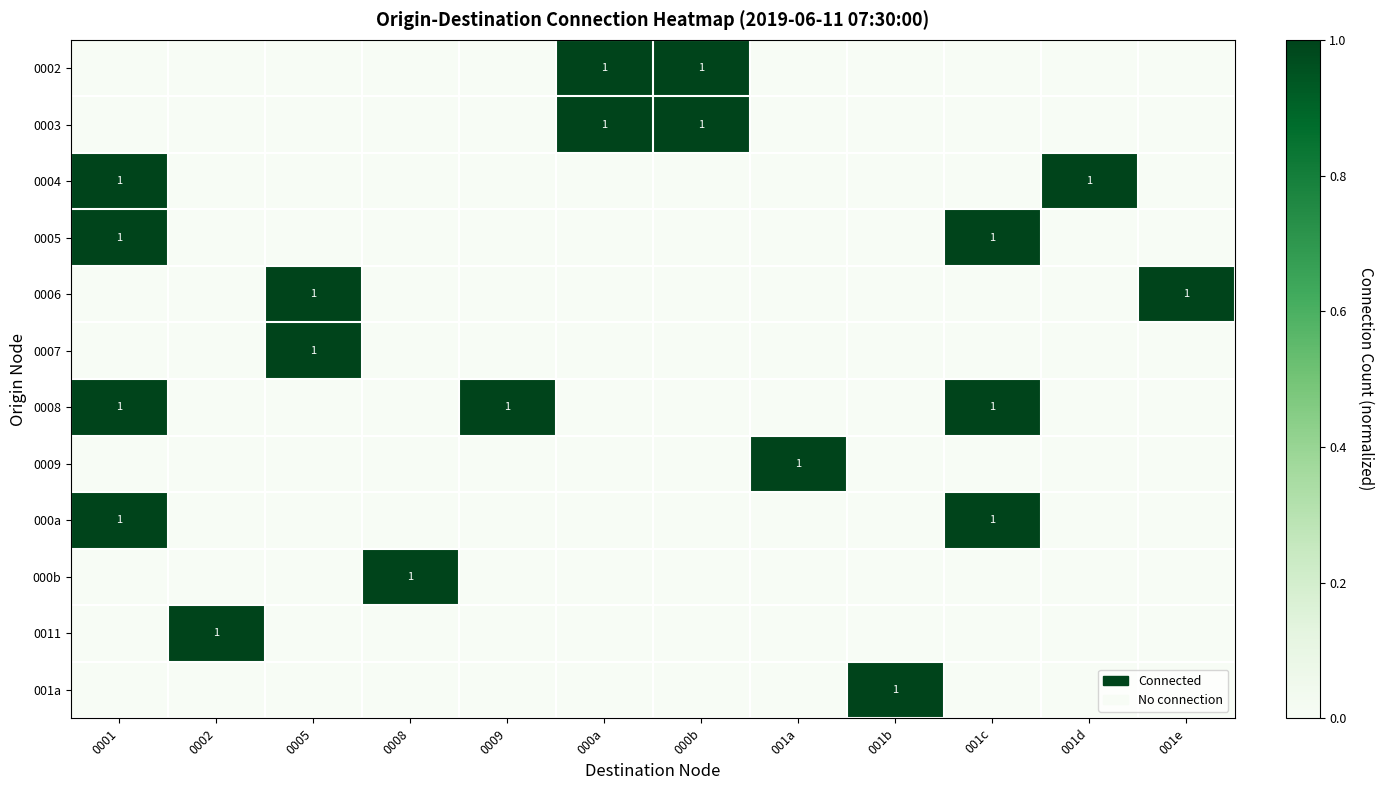

At how many categories does at least one series exceed 0?

12